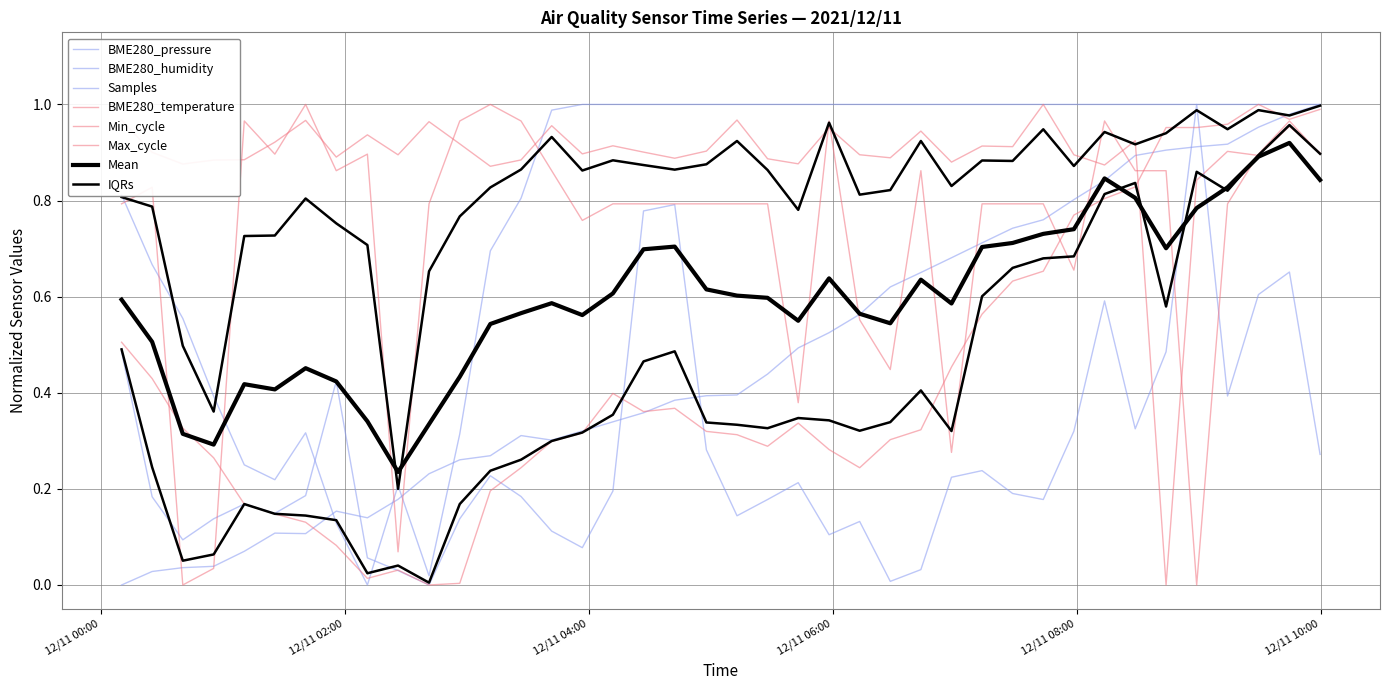

The Min_cycle series shows 0.8 at 2021/12/11 07:43:35. True or false?

True